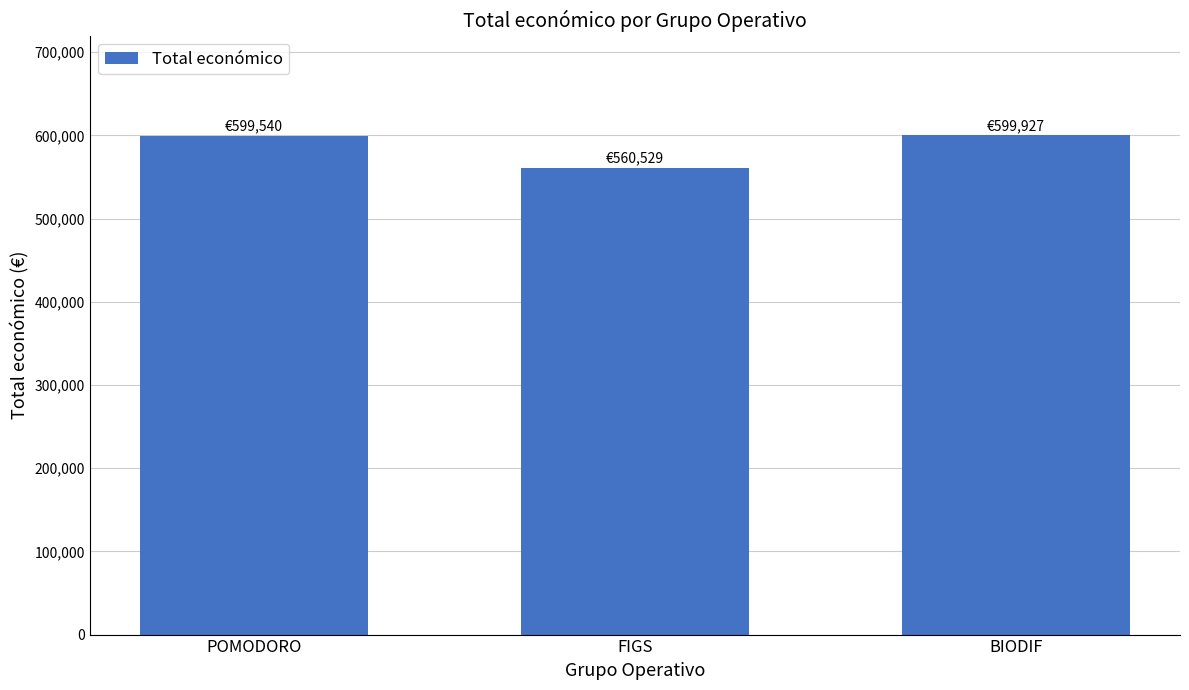

What is the sum of all values?

1759996